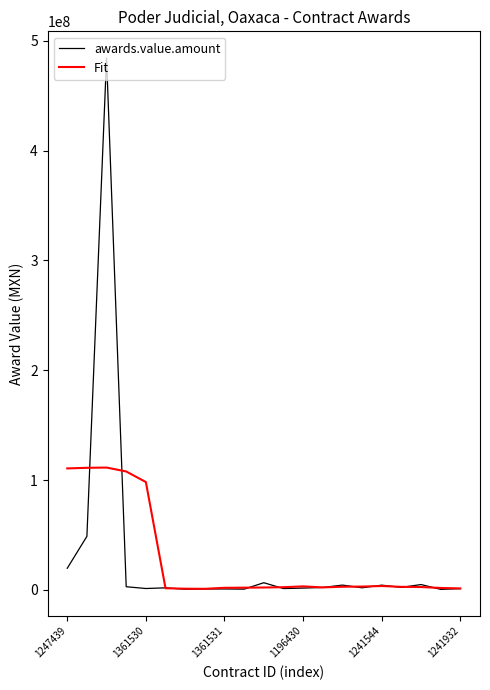

What is the maximum value shown in the chart?

484504884.4